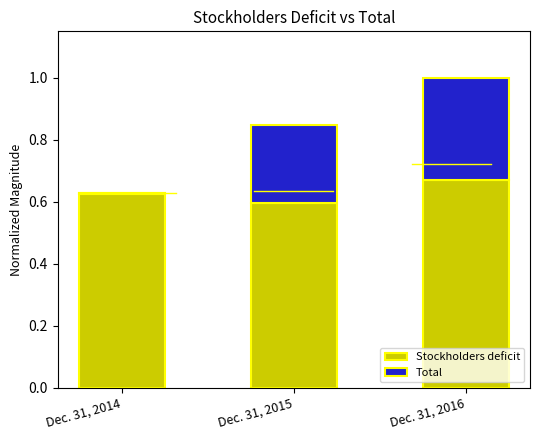

Which label corresponds to the largest value in the chart?

Dec. 31, 2016